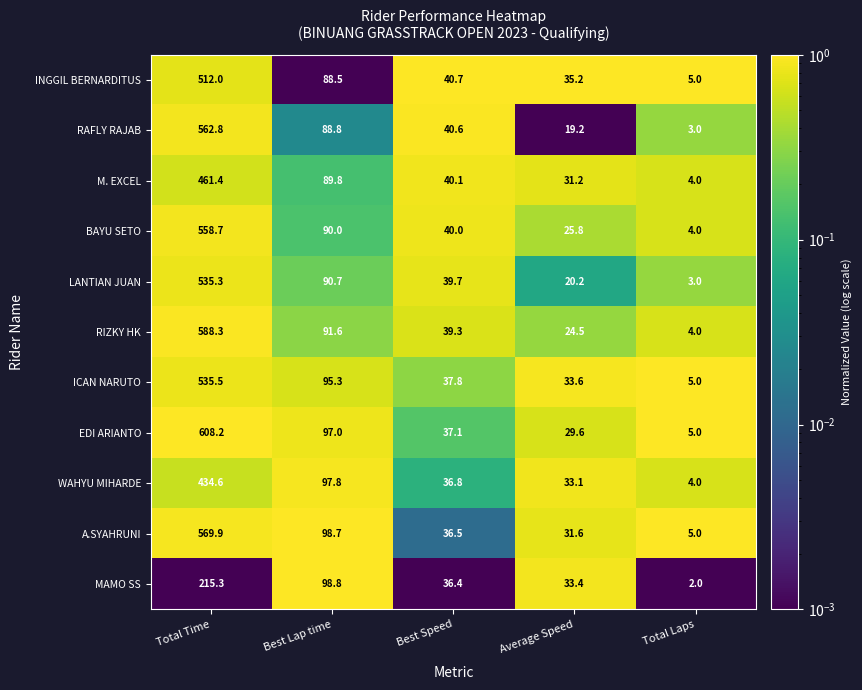

How many categories are shown in the chart?

5